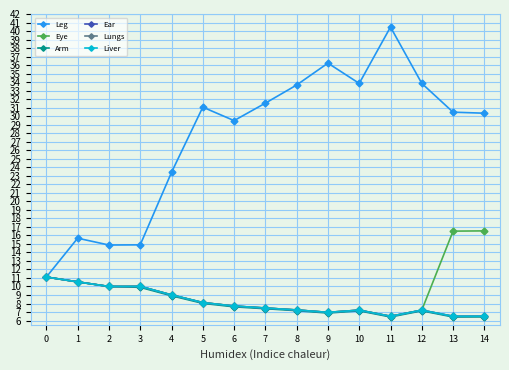

Which series has the largest total across all categories?

Leg